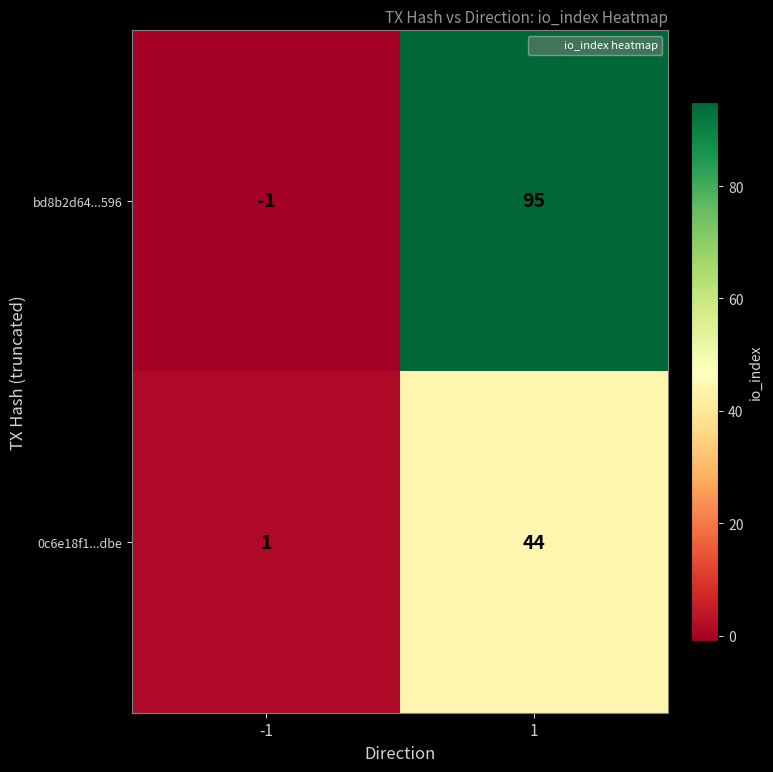

What is the spread (max minus min) of values at 1?

51